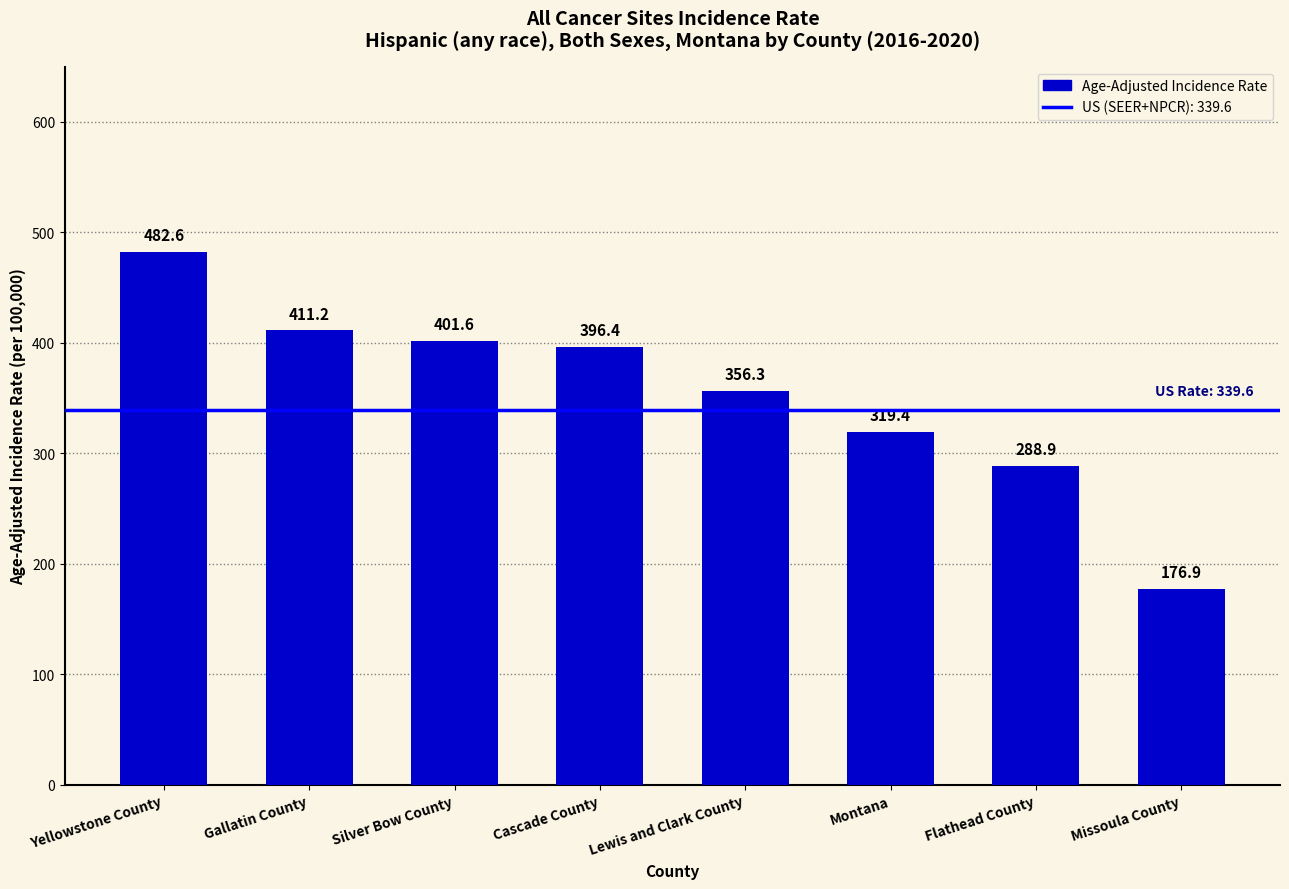

Approximately how many times larger is the value at Lewis and Clark County compared to Silver Bow County?

0.9